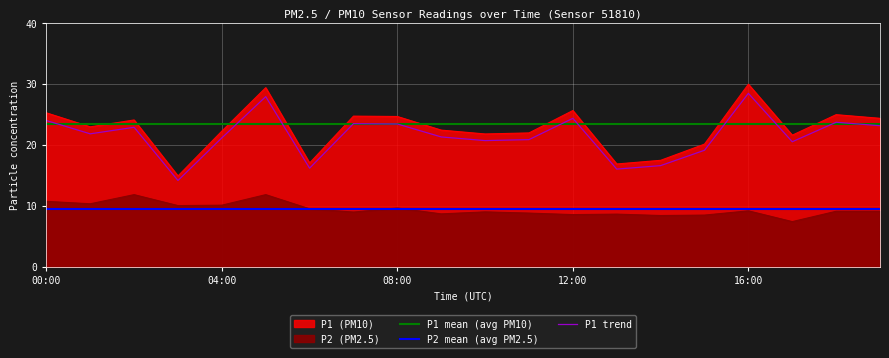

Between 5 and 17, which series saw the biggest shift?

P1 trend